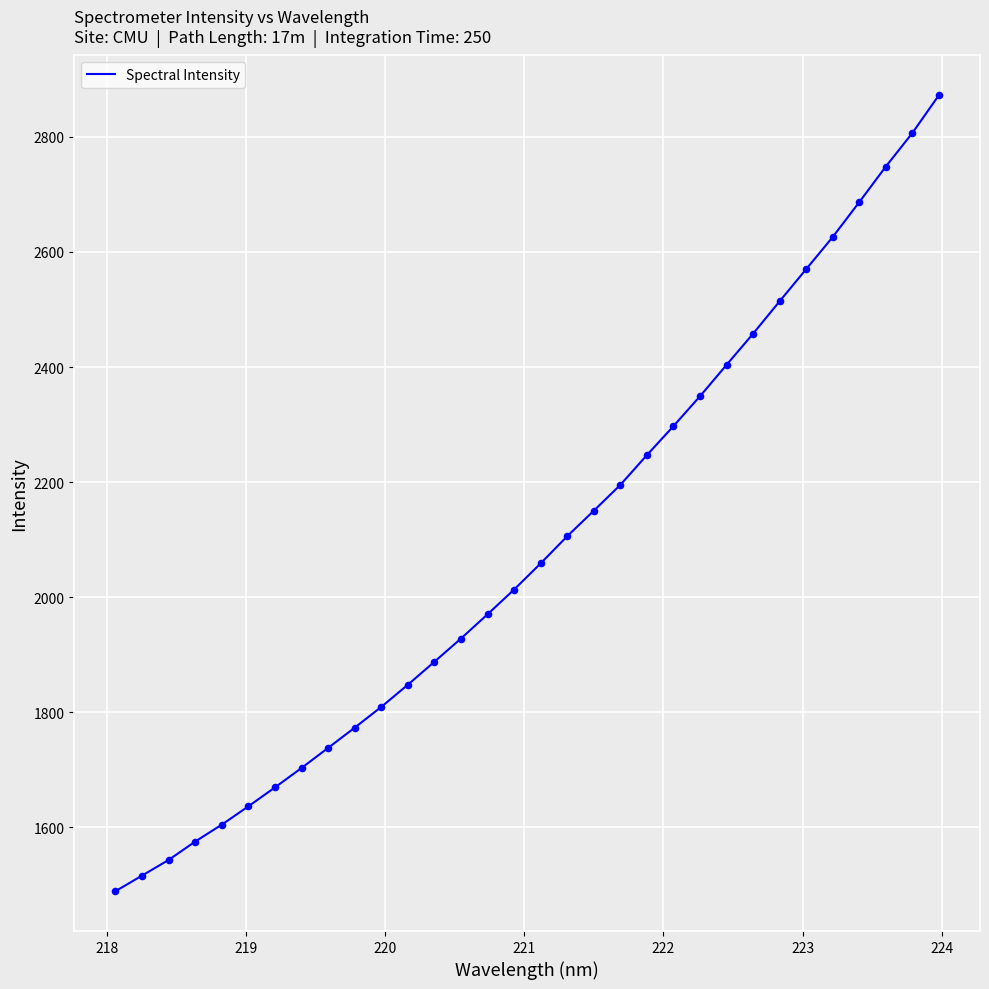

What is the difference between the maximum and minimum values?

1383.8